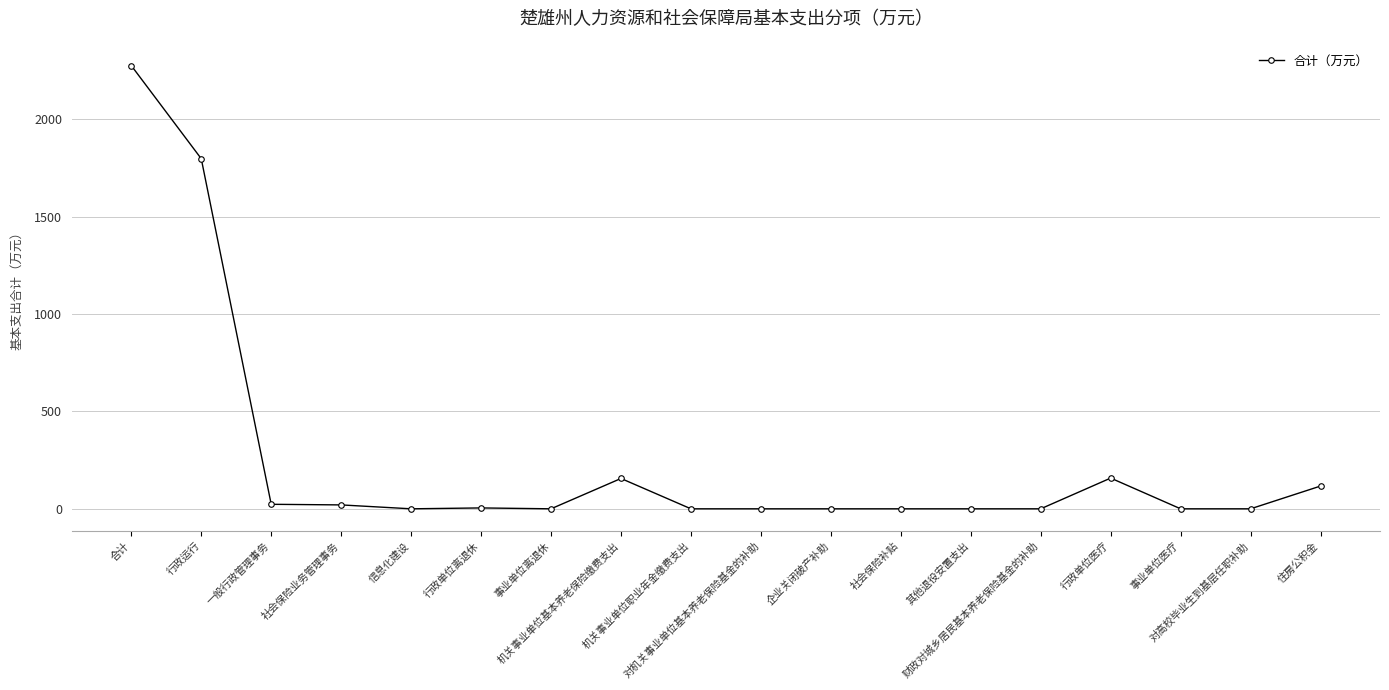

What position from the right is 合计?

18